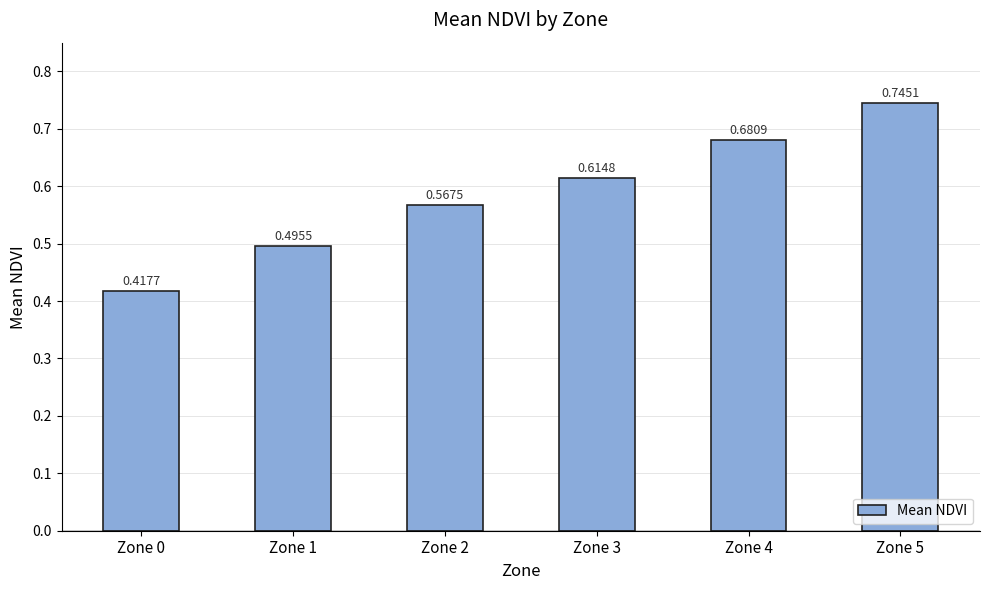

Rank the categories by value from highest to lowest.

Zone 5, Zone 4, Zone 3, Zone 2, Zone 1, Zone 0